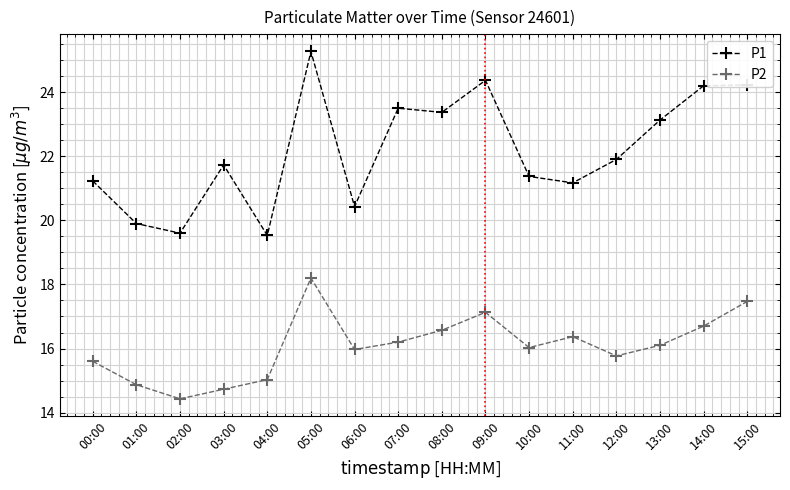

Between 04:00 and 11:00, which series saw the biggest shift?

P1